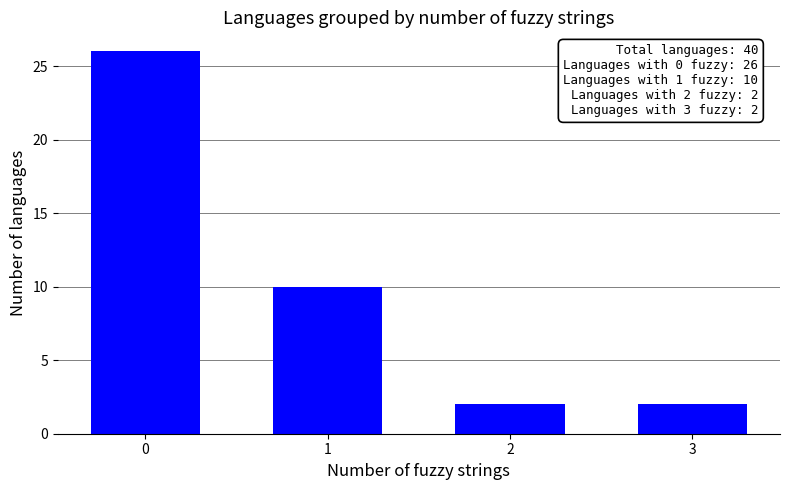

What is the average value?

10